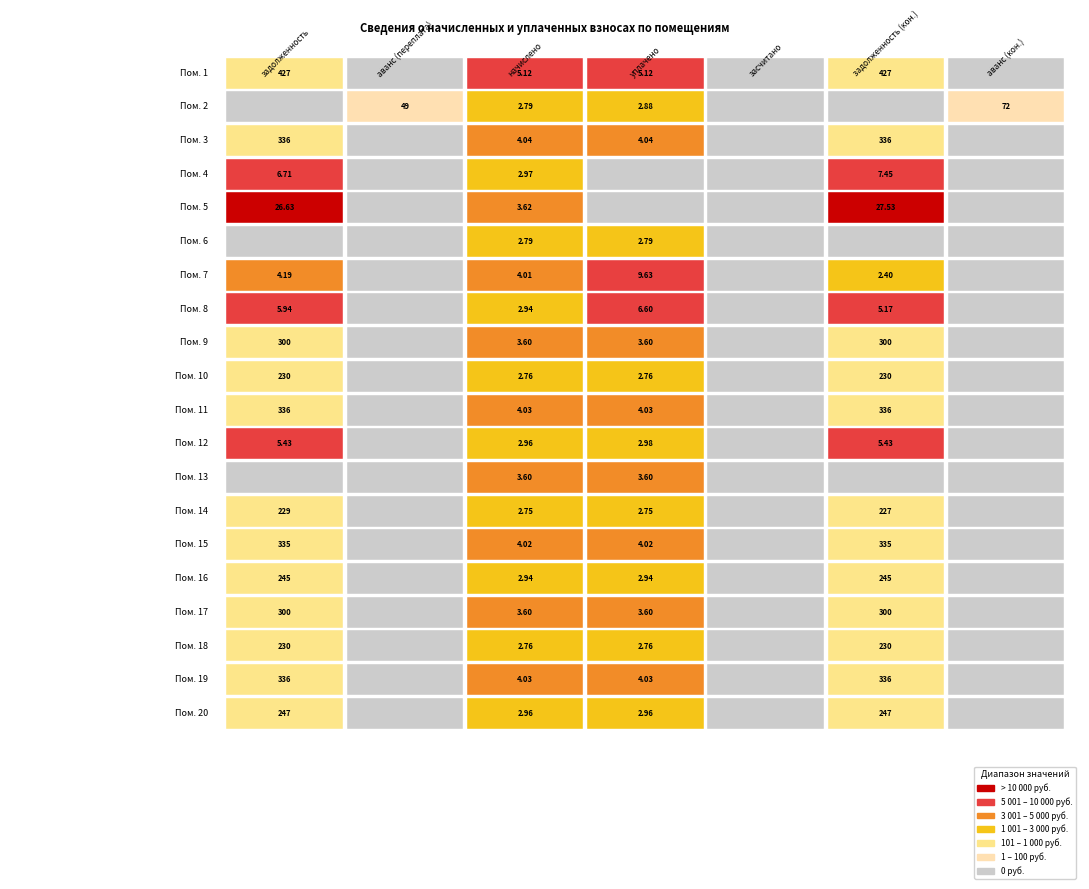

Reading left to right, list all the values displayed in this chart.

1: 427.1	0.0	5124.6	5124.6	0.0	427.1	0.0
2: 0.0	48.8	2788.8	2880.0	0.0	0.0	71.6
3: 336.4	0.0	4037.3	4038.1	0.0	335.6	0.0
4: 6709.8	0.0	2970.1	0.0	0.0	7452.3	0.0
5: 26628.3	0.0	3624.5	0.0	0.0	27534.5	0.0
6: 0.0	0.0	2788.8	2788.8	0.0	0.0	0.0
7: 4194.4	0.0	4007.0	9626.3	0.0	2395.3	0.0
8: 5938.6	0.0	2939.9	6600.0	0.0	5173.6	0.0
9: 300.4	0.0	3604.3	3604.5	0.0	300.2	0.0
10: 229.9	0.0	2758.7	2758.7	0.0	229.9	0.0
11: 335.6	0.0	4027.2	4027.2	0.0	335.6	0.0
12: 5428.1	0.0	2960.0	2981.2	0.0	5428.1	0.0
13: 0.0	0.0	3604.3	3604.3	0.0	0.0	0.0
14: 229.1	0.0	2748.6	2746.8	0.0	227.1	0.0
15: 334.8	0.0	4017.1	4017.1	0.0	334.8	0.0
16: 245.0	0.0	2939.9	2939.9	0.0	245.0	0.0
17: 300.4	0.0	3604.3	3604.3	0.0	300.4	0.0
18: 229.9	0.0	2758.7	2758.8	0.0	229.8	0.0
19: 335.6	0.0	4027.2	4027.2	0.0	335.6	0.0
20: 246.7	0.0	2960.0	2960.2	0.0	246.6	0.0